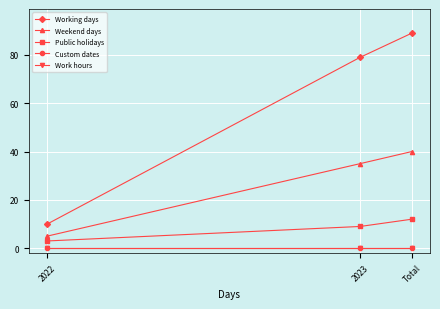

Does the chart have visible grid lines?

Yes